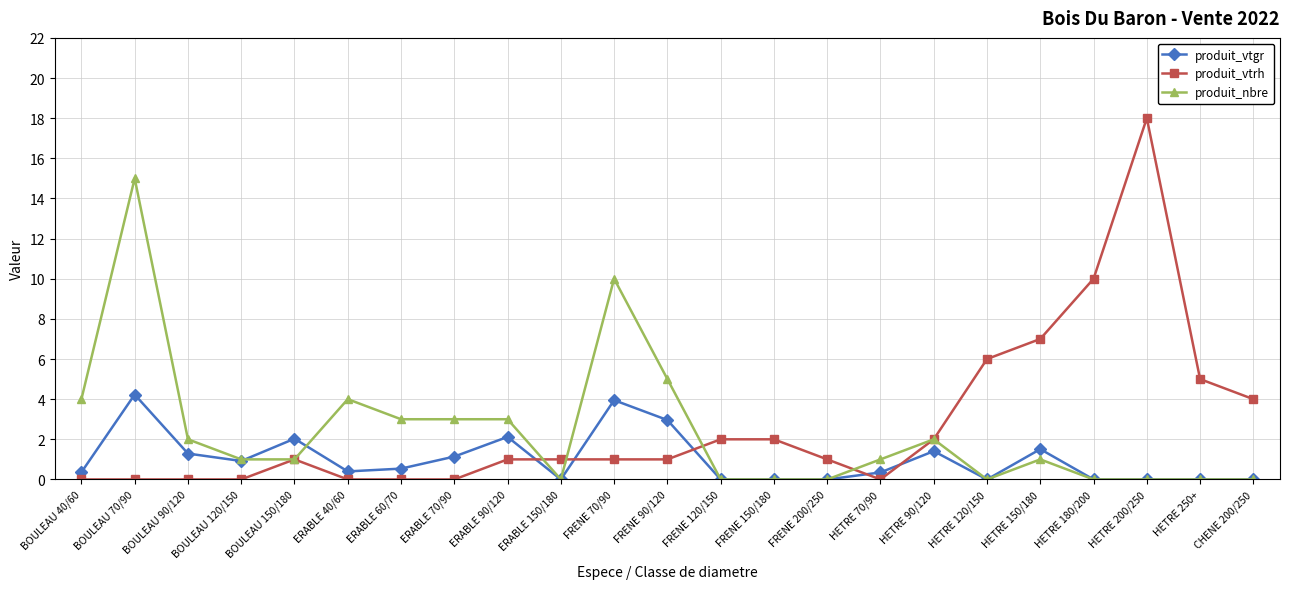

Count the number of categories in the chart.

23